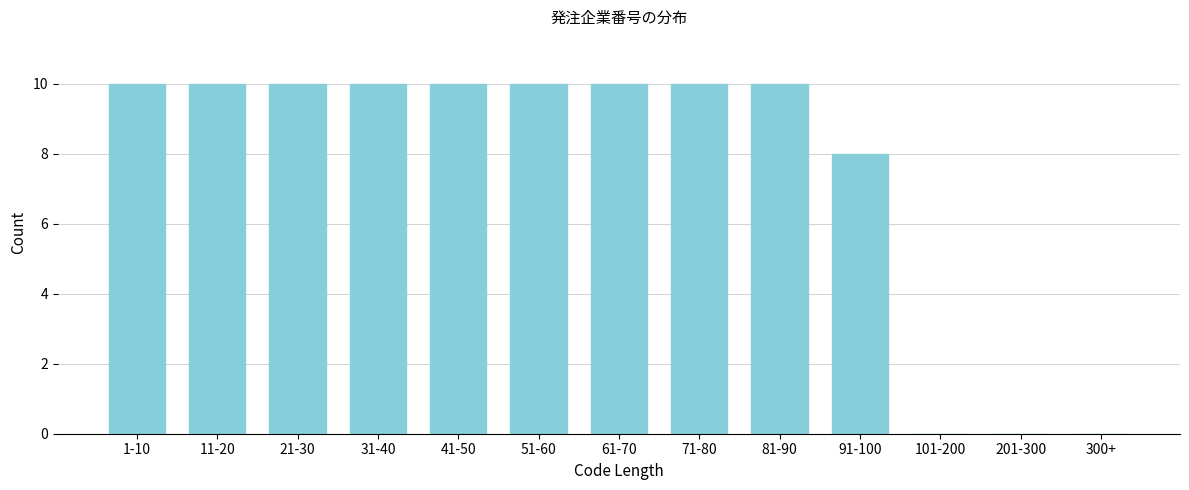

Reading left to right, what are all the values shown in this chart?

1-10=10	11-20=10	21-30=10	31-40=10	41-50=10	51-60=10	61-70=10	71-80=10	81-90=10	91-100=8	101-200=0	201-300=0	300+=0